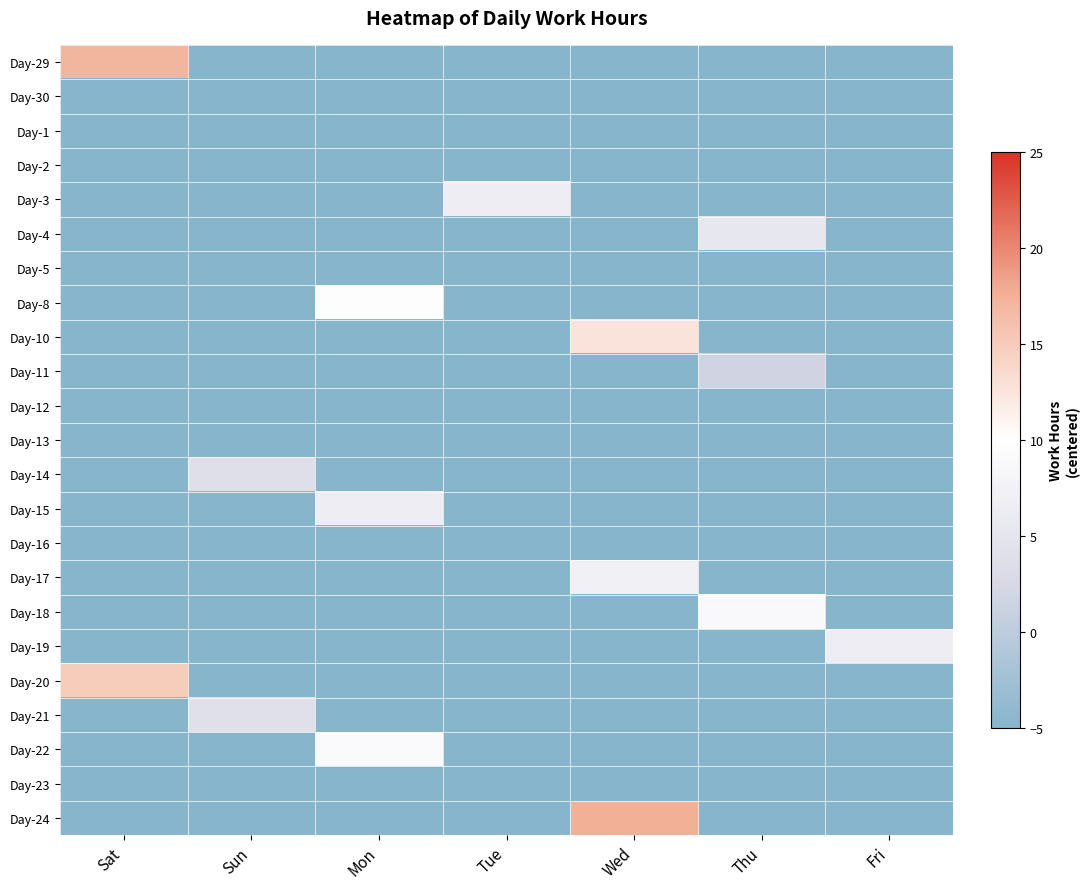

Rank the series by their maximum value, from highest to lowest.

Day-24, Day-29, Day-20, Day-10, Day-8, Day-22, Day-18, Day-17, Day-19, Day-15, Day-3, Day-4, Day-21, Day-14, Day-11, Day-30, Day-1, Day-2, Day-5, Day-12, Day-13, Day-16, Day-23